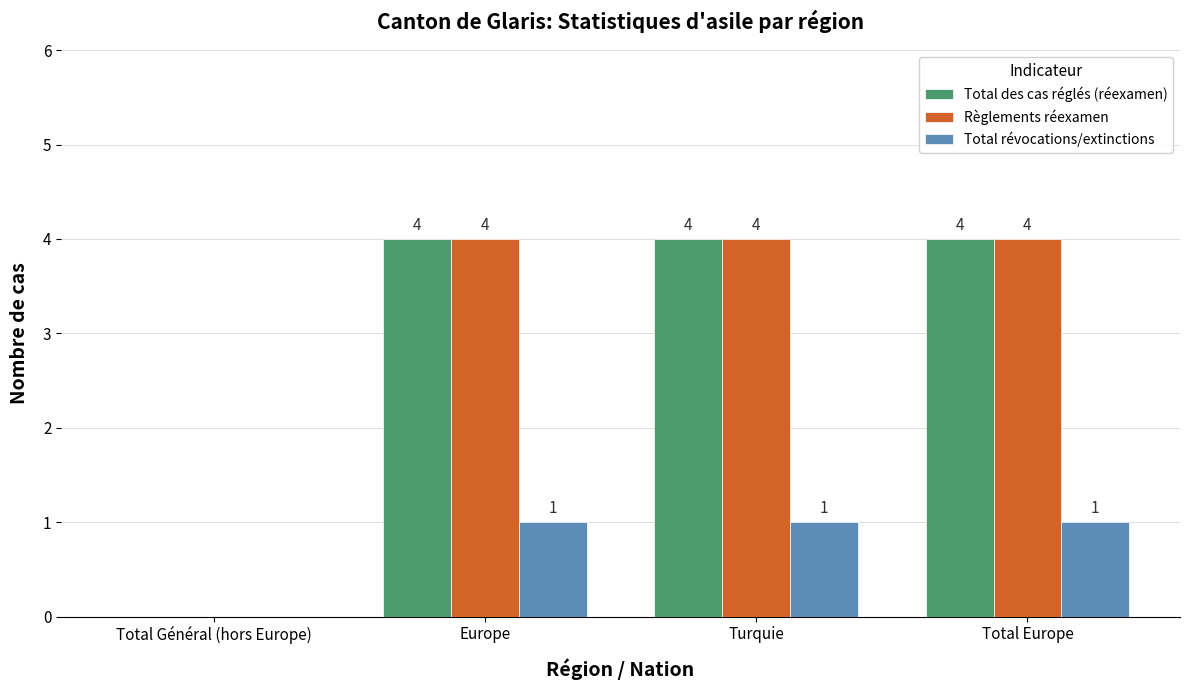

Is the value of Règlements réexamen at Total Général (hors Europe) greater than the value of Total des cas réglés (réexamen) at Total Europe?

No